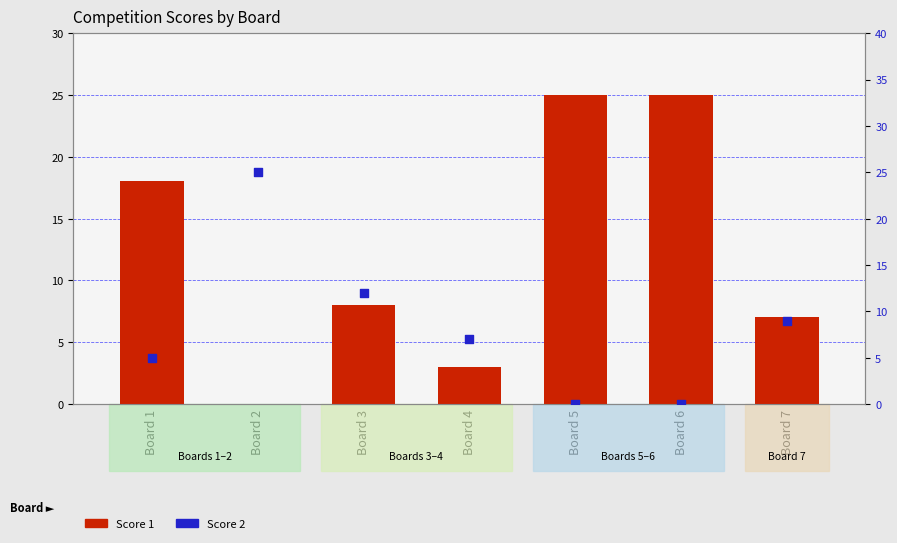

What are all the series names shown in the legend?

Score 1, Score 2